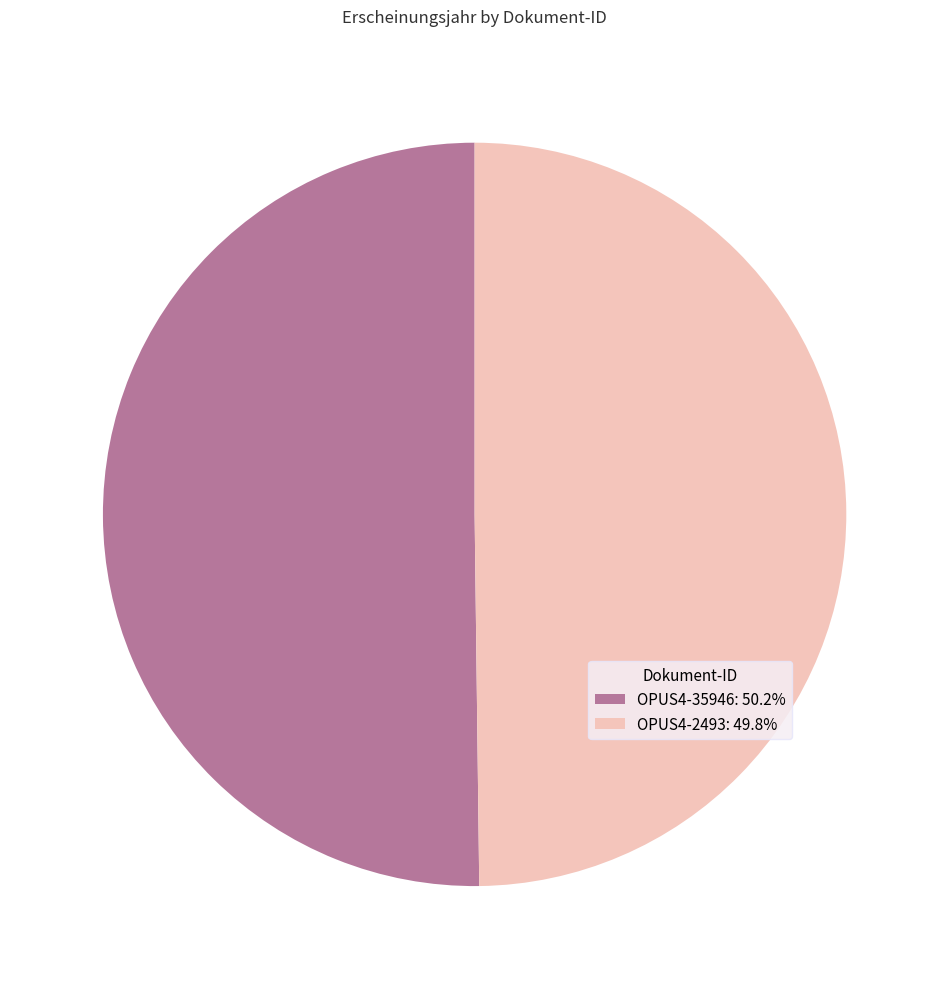

Approximately how many times larger is the value at OPUS4-35946: 50.2% compared to OPUS4-2493: 49.8%?

1.0